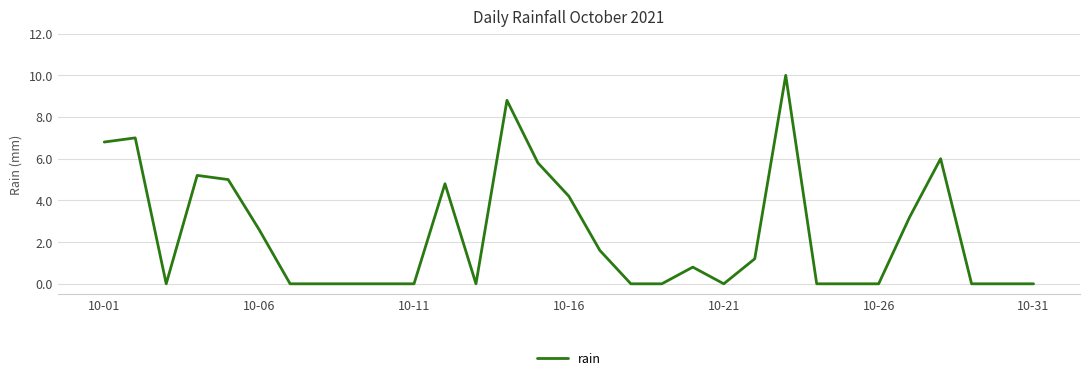

What is the maximum value shown in the chart?

10.0